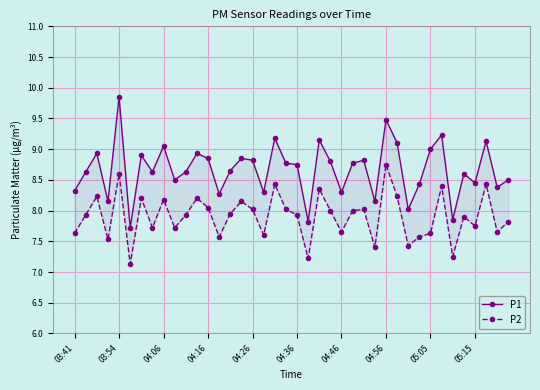

What is the highest value of the P2 series?

8.8